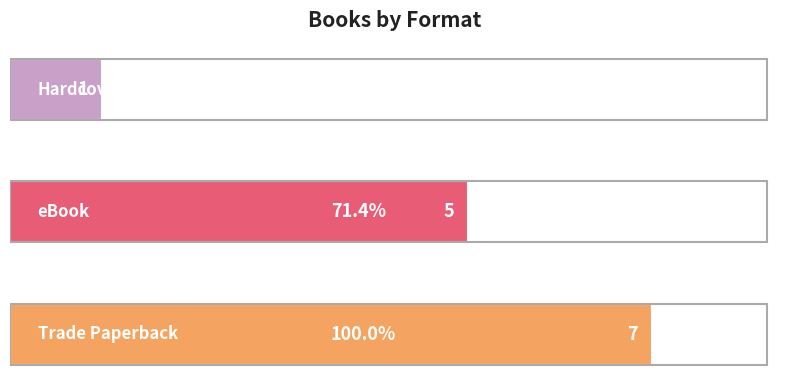

What is the maximum value shown in the chart?

7